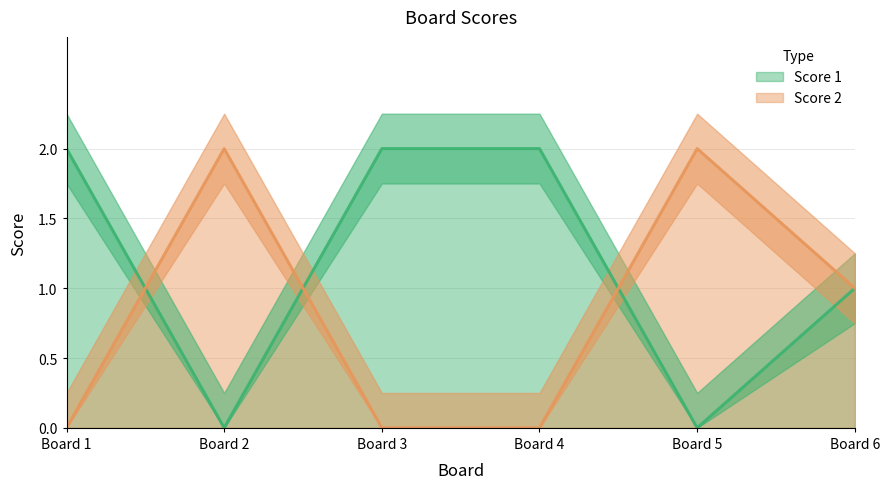

Where is the first local maximum for Score 2?

Board 2